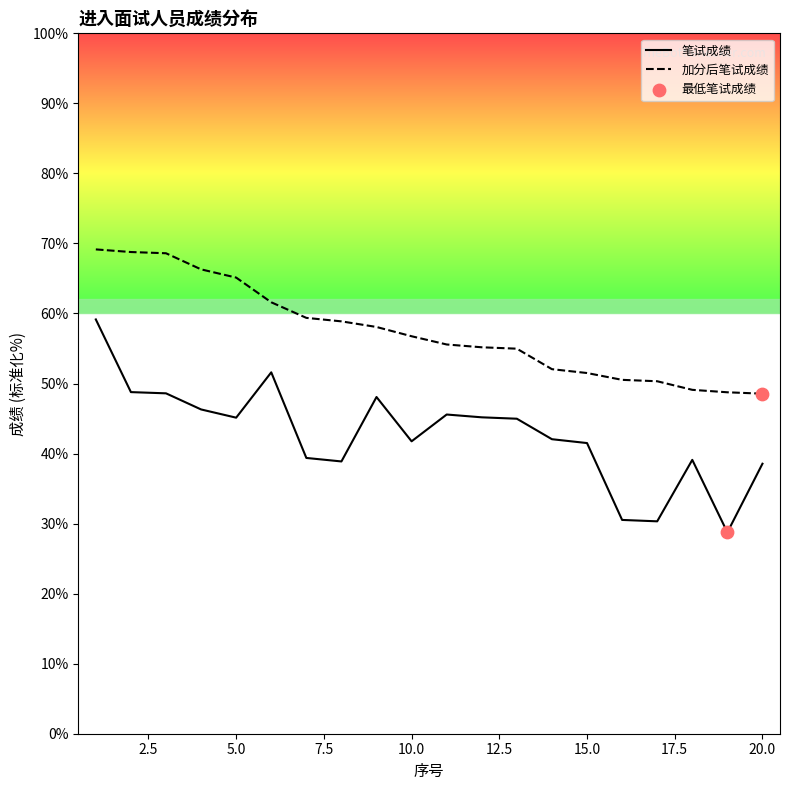

Which series contains the highest Y value?

加分后笔试成绩